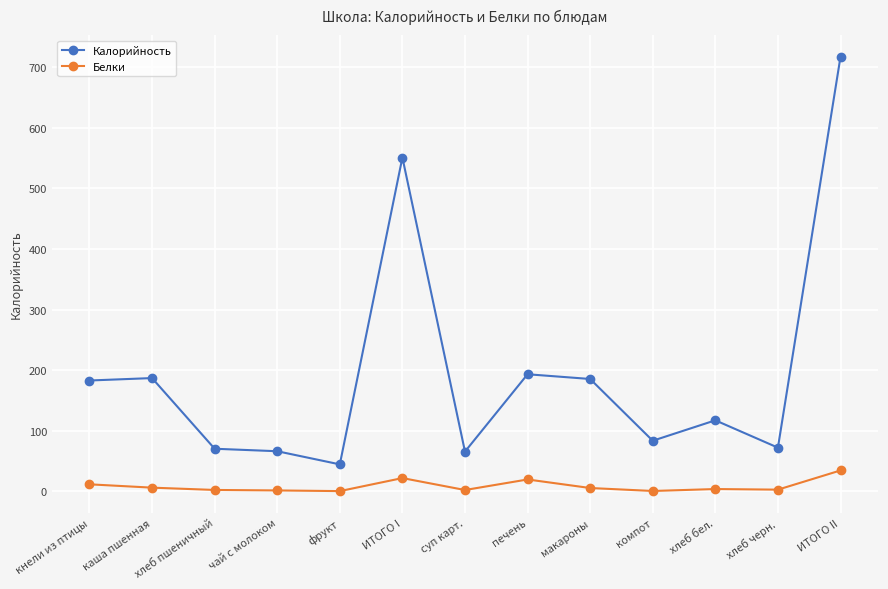

Rank the series at кнели из птицы from highest to lowest value.

Калорийность, Белки